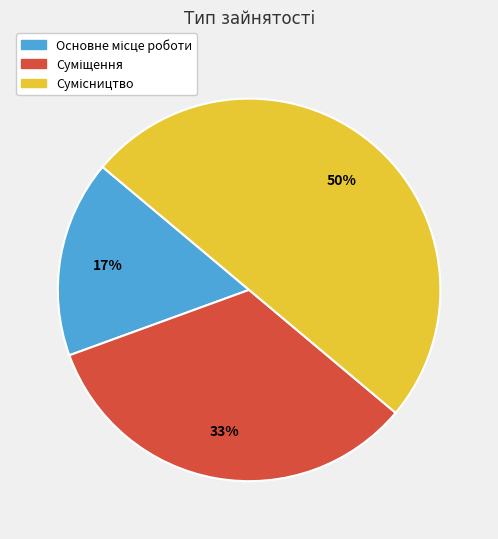

To the nearest percent, what is the average slice percentage?

33%